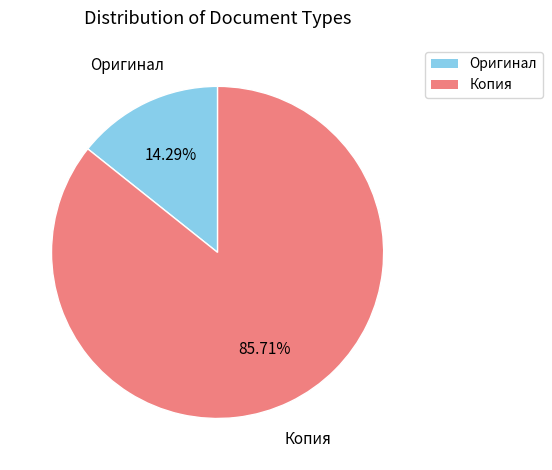

Between Копия and Оригинал, which is larger?

Копия